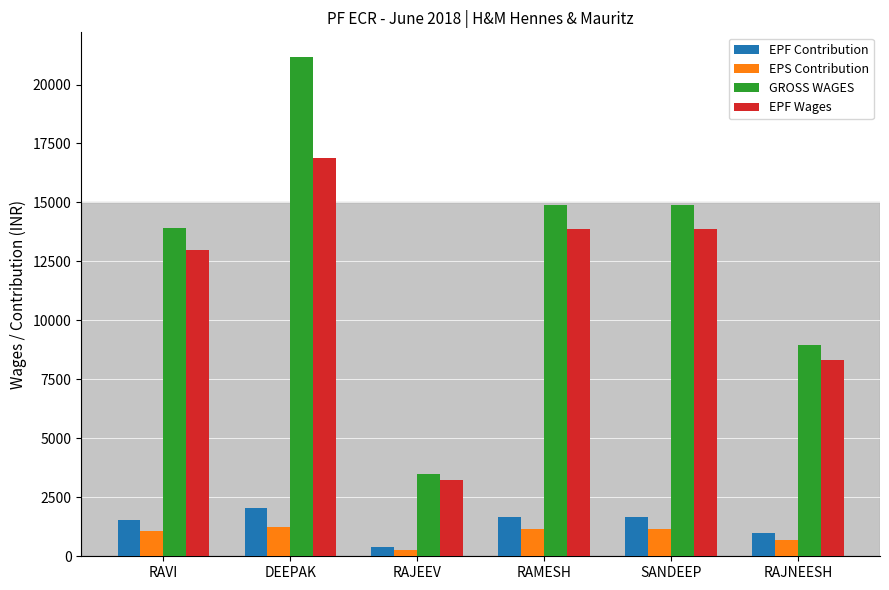

Which label corresponds to the smallest value in the chart?

RAJEEV